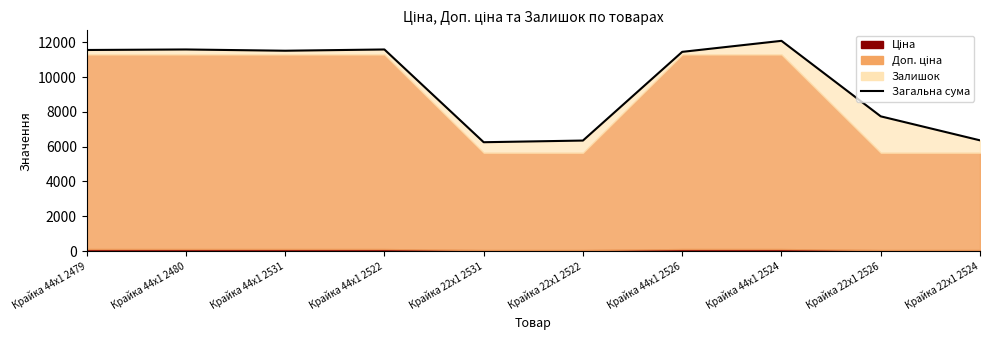

Reading right to left, transcribe all the data shown in this chart.

6360.9	7739.9	12079.8	11446.8	6348.9	6252.9	11583.8	11511.8	11583.8	11553.8